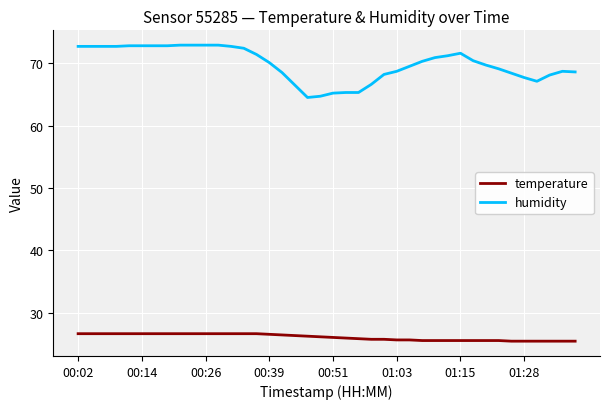

What is the maximum value for temperature?

26.6